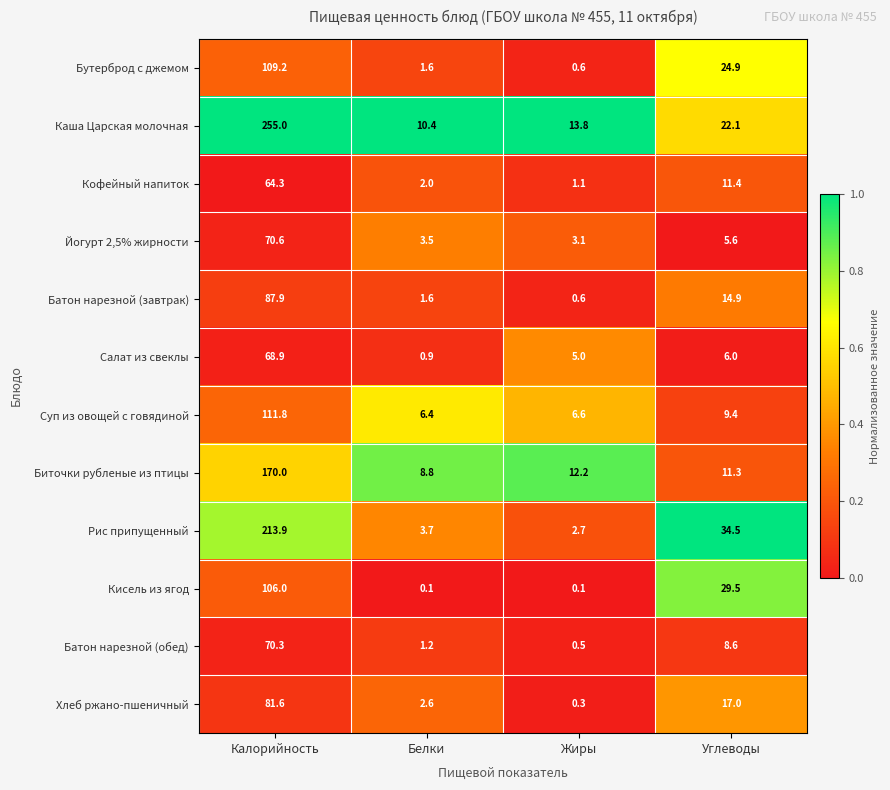

At which label does Хлеб ржано-пшеничный first exceed 17?

Калорийность